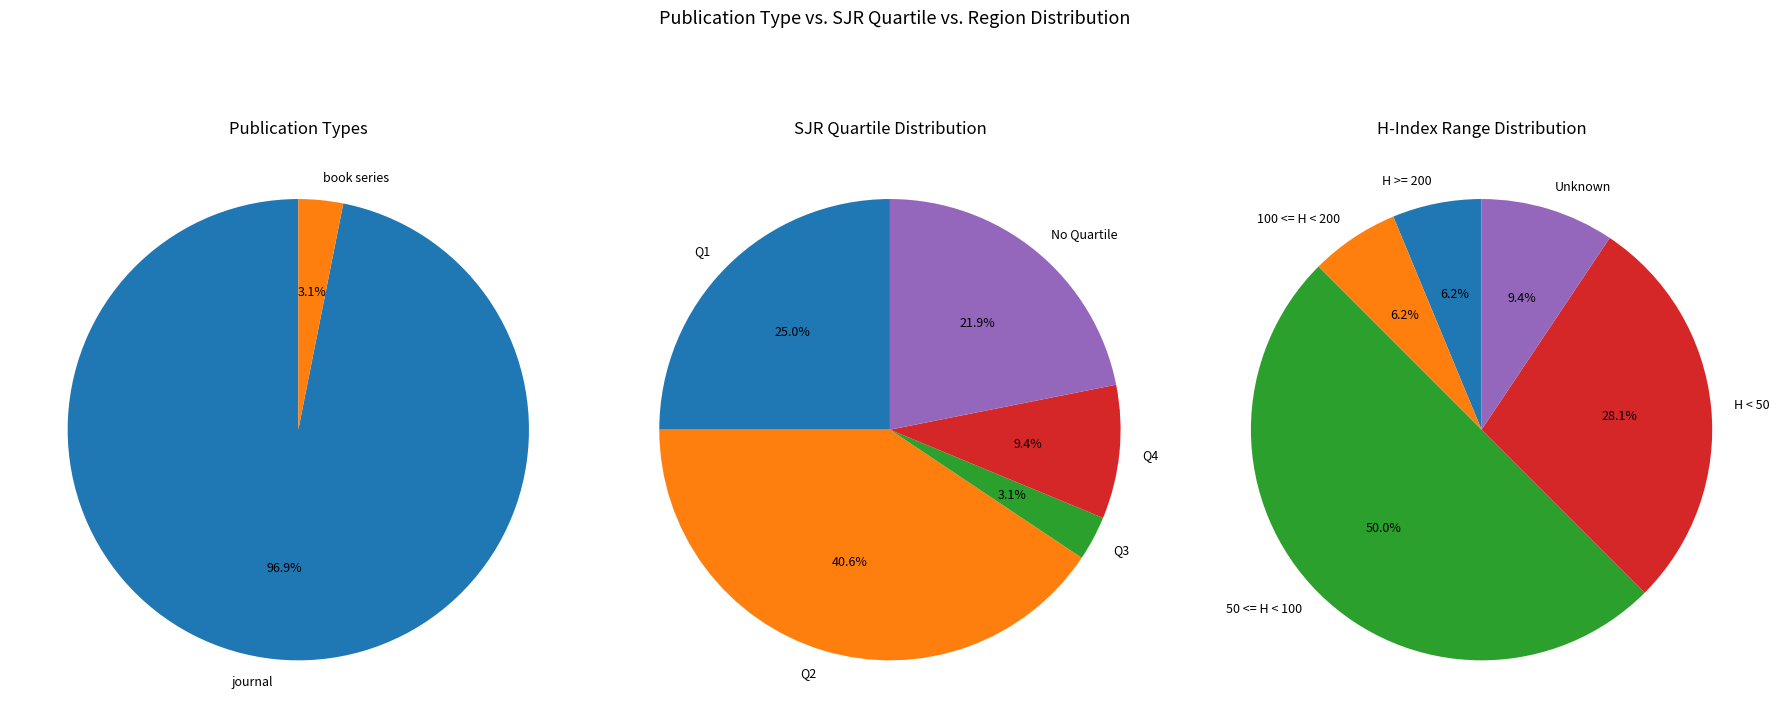

Which slice is the smallest?

book series